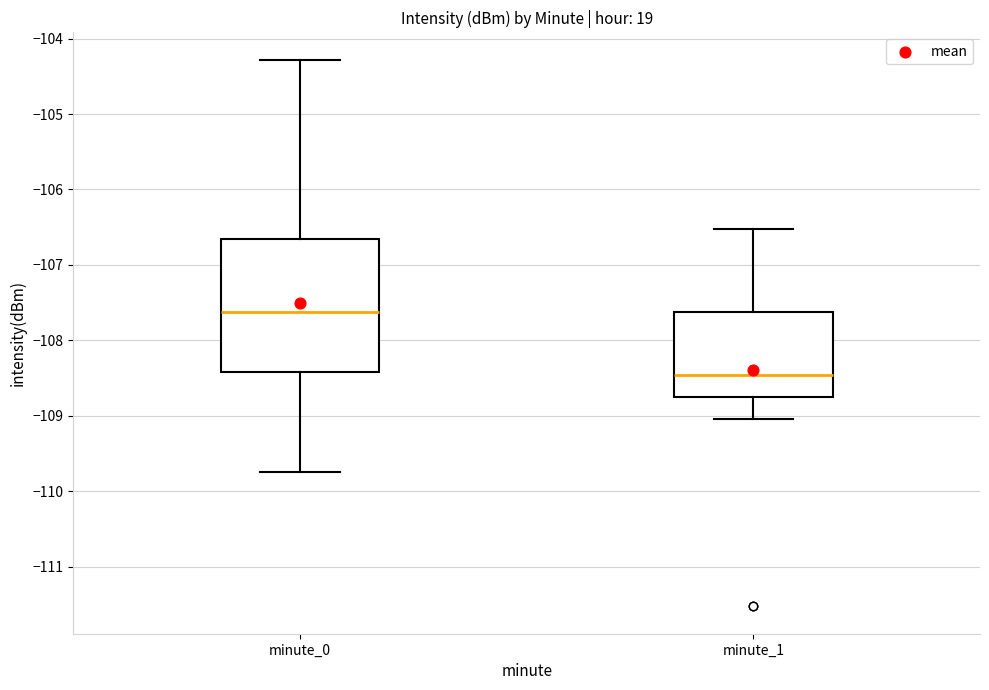

Where is the upper edge of the box for minute_0 on the y-axis? The values are not printed on the chart, so give them approximately, as read against the axis.

-106.7